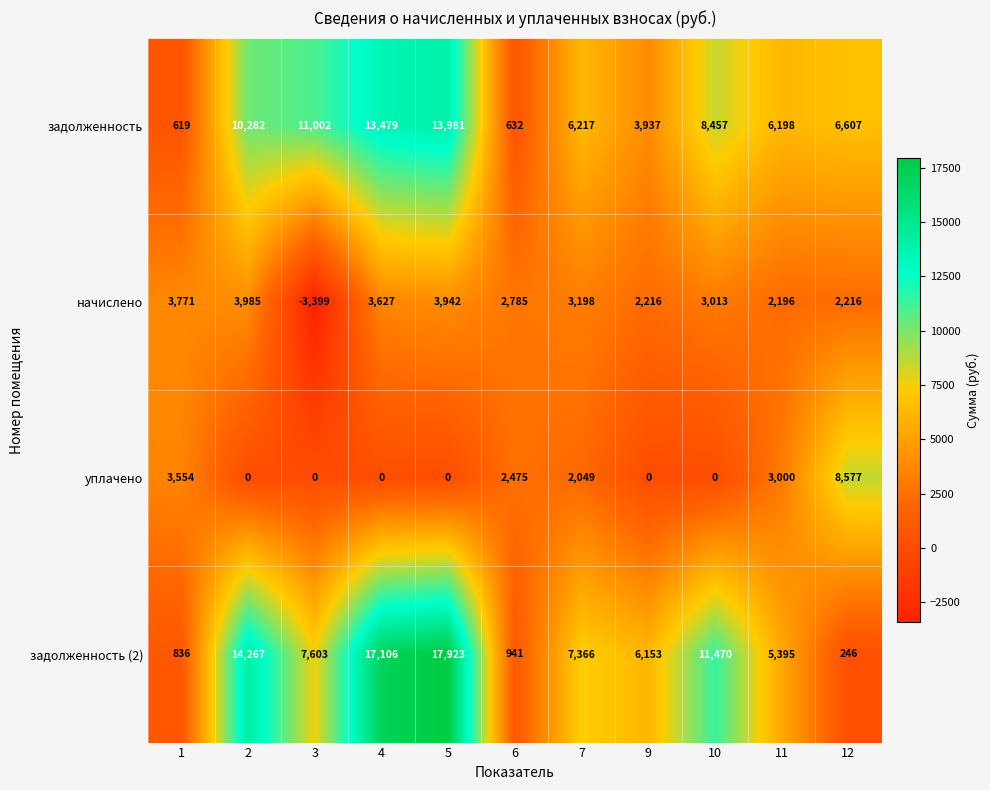

What is the greatest value displayed?

17923